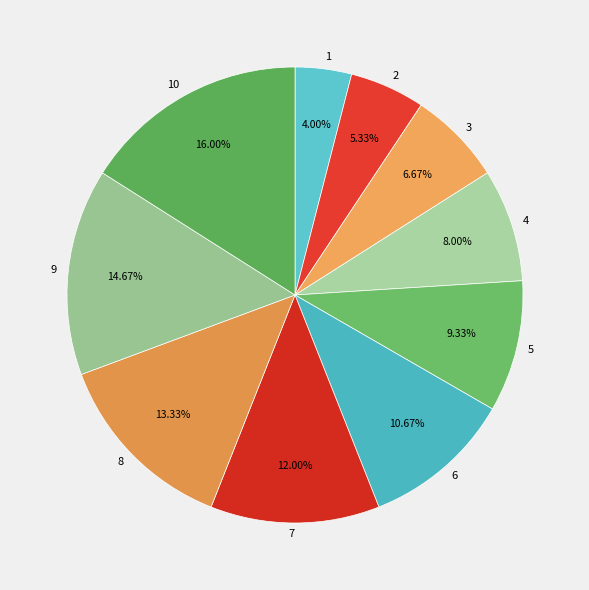

Is it true that 5 is 9% of the pie?

True